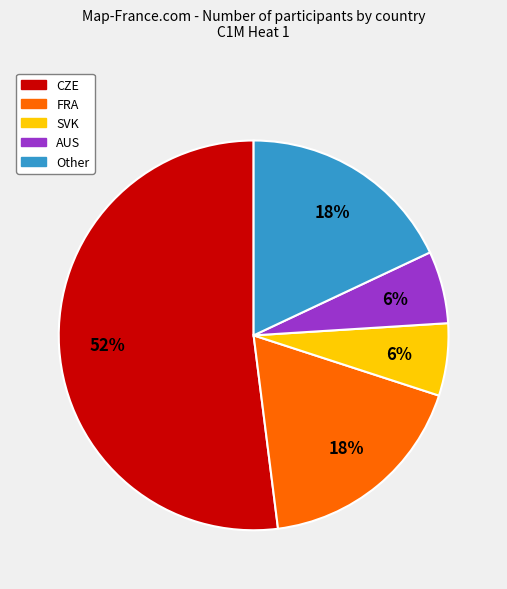

Is the sum of FRA and AUS greater than half?

No